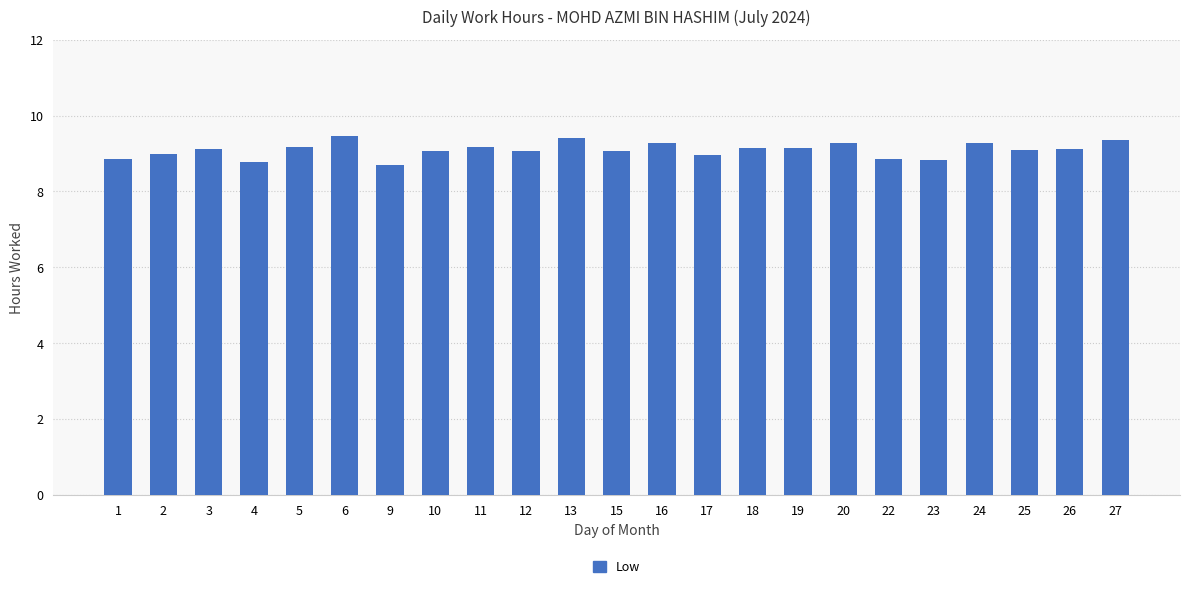

True or false: the data shows 14.2 at 27.

False